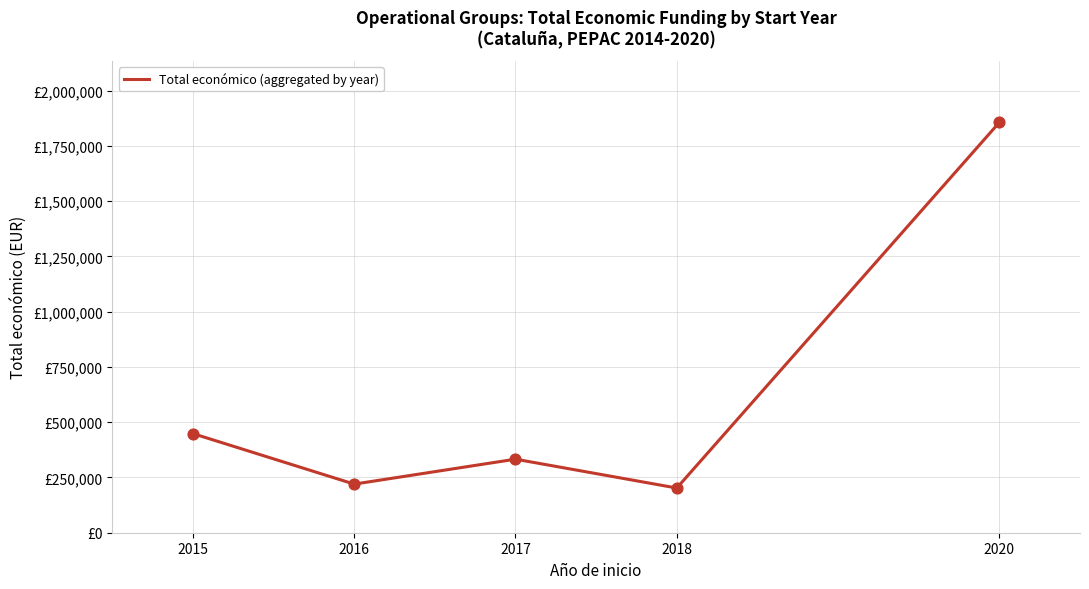

What is the change in value from 2018 to 2020?

+1654572